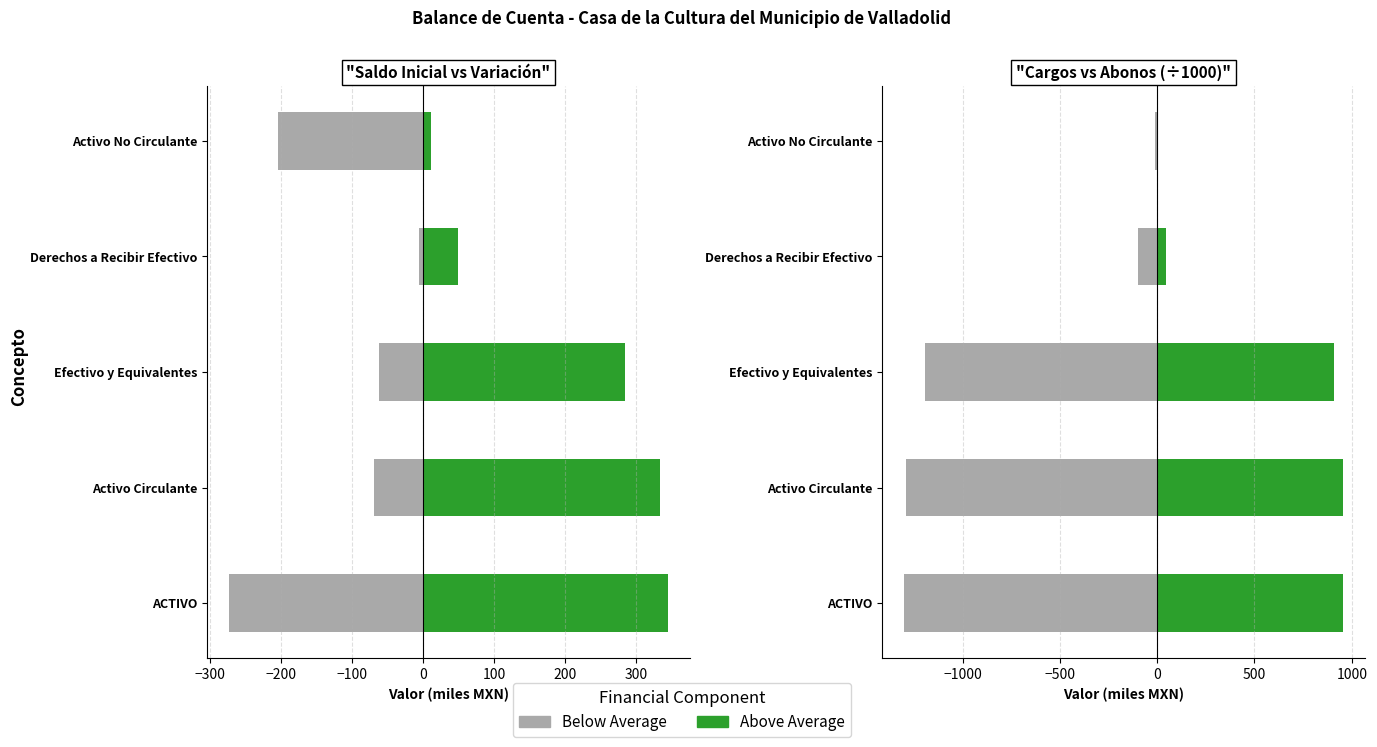

Which series changed the most between −400 and −300?

Saldo Inicial / Cargos